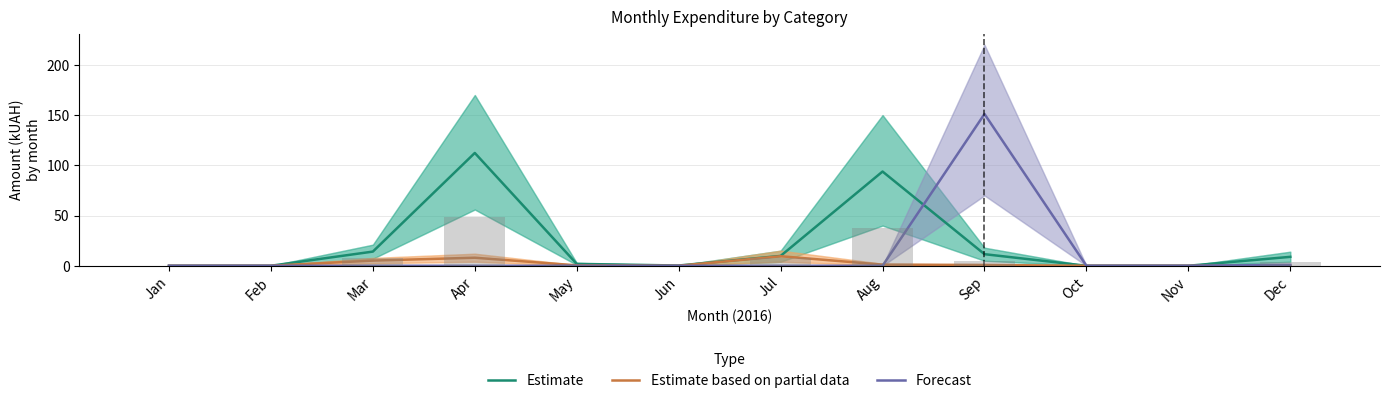

Reading left to right, extract all data points from this chart.

Estimate: Jan=0.0	Feb=0.0	Mar=14.1	Apr=112.3	May=1.9	Jun=0.2	Jul=9.8	Aug=93.8	Sep=11.5	Oct=0.0	Nov=0.0	Dec=8.9
Estimate based on partial data: Jan=0.0	Feb=0.0	Mar=5.1	Apr=8.0	May=0.4	Jun=0.0	Jul=9.5	Aug=1.1	Sep=0.8	Oct=0.0	Nov=0.0	Dec=0.0
Forecast: Jan=0.0	Feb=0.0	Mar=0.0	Apr=0.0	May=0.0	Jun=0.0	Jul=0.0	Aug=0.0	Sep=151.1	Oct=0.0	Nov=0.0	Dec=1.0